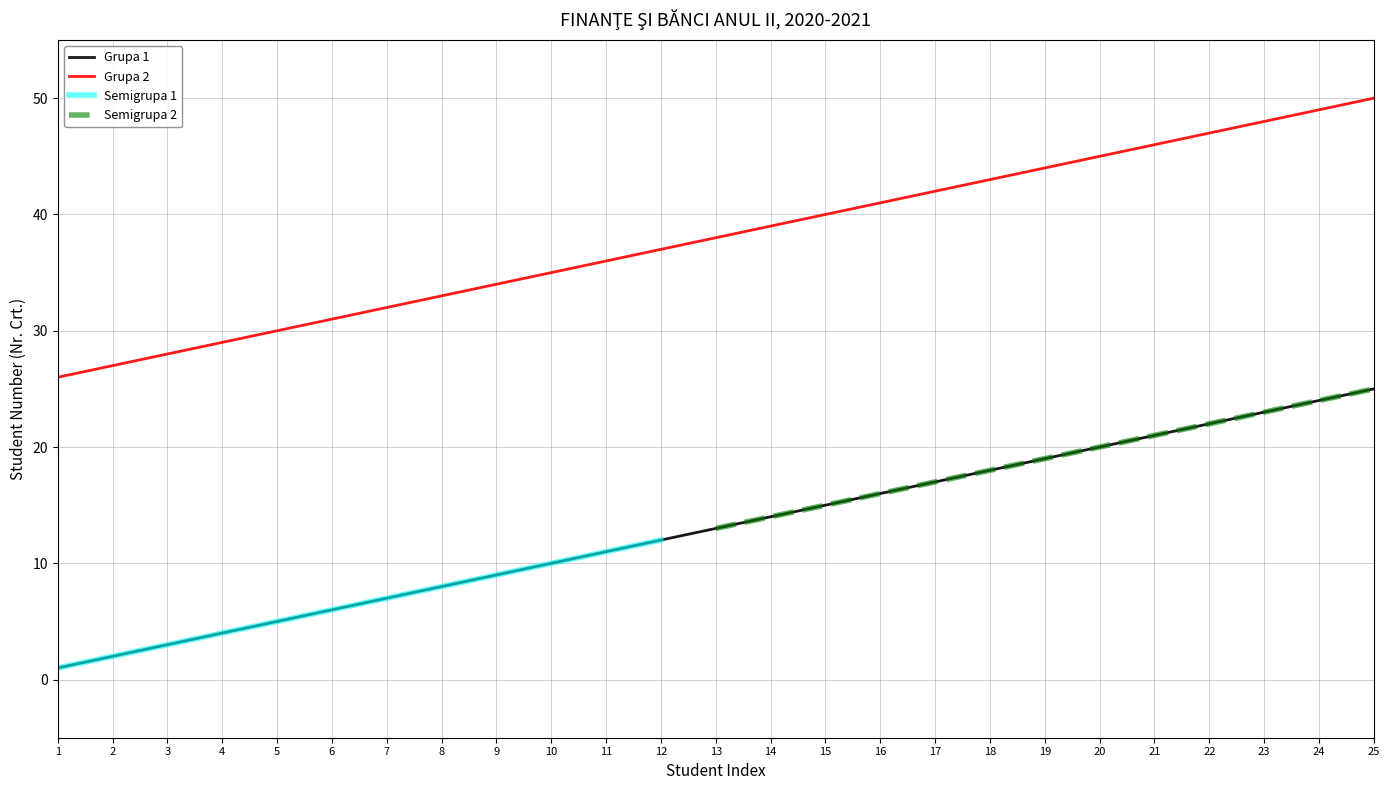

What is the sum of the Grupa 1 values at 12 and 25?

37